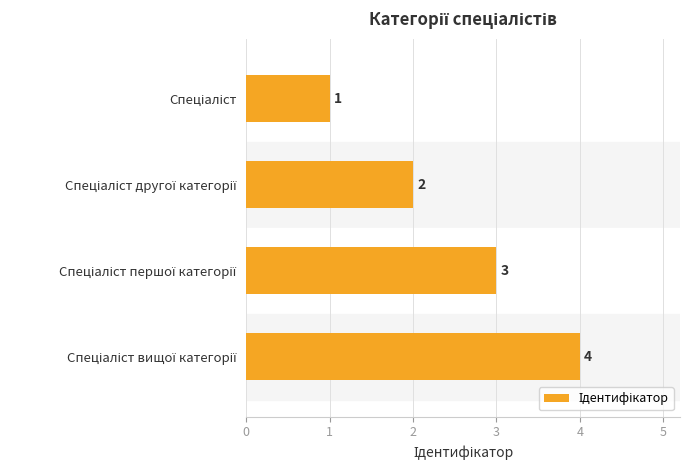

Are the bars horizontal?

Yes